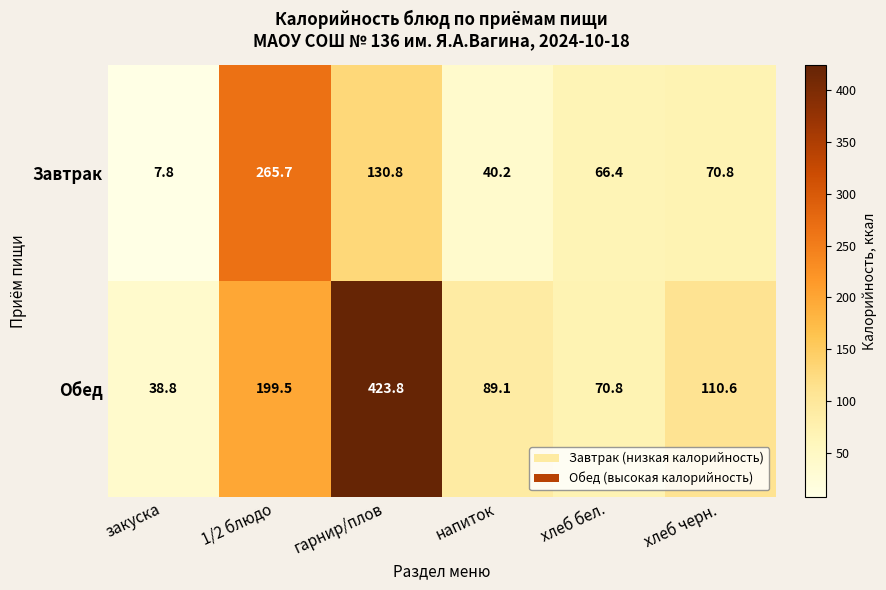

Which series has the largest total across all categories?

Обед